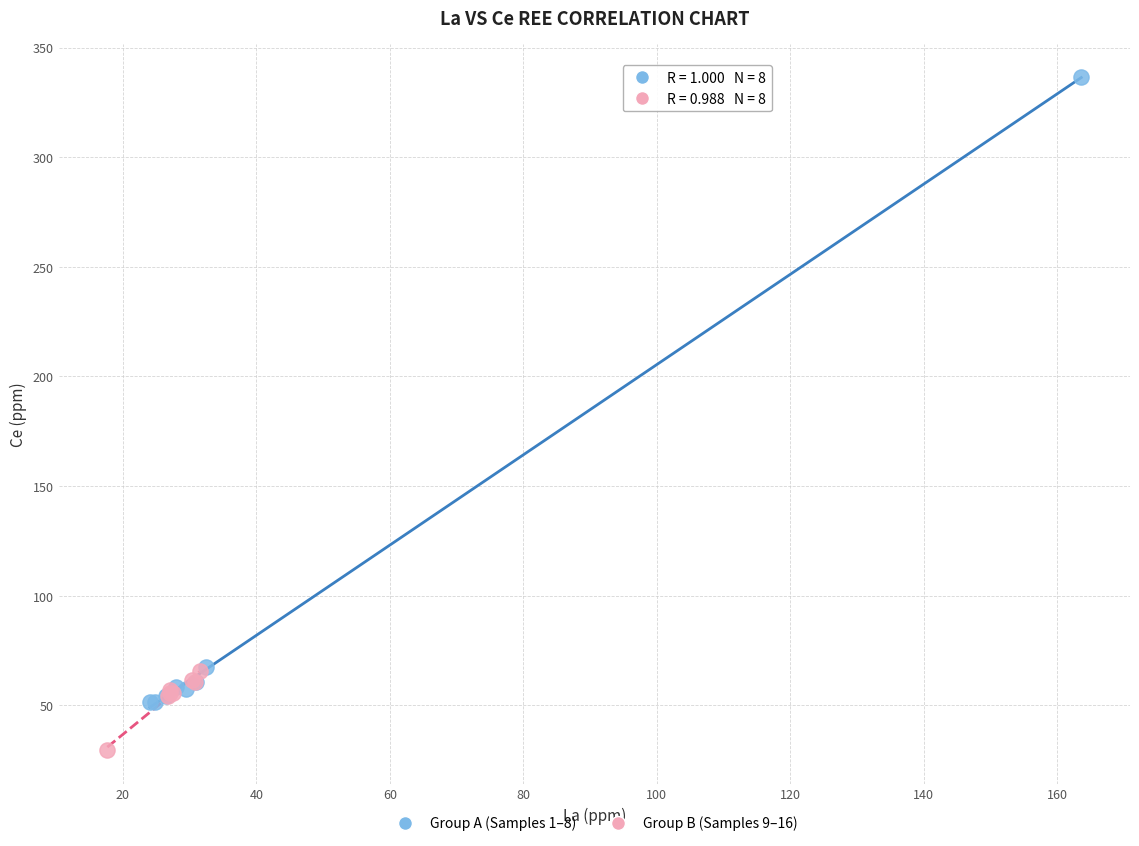

Which series reaches the maximum Y coordinate?

Group A (Samples 1–8)